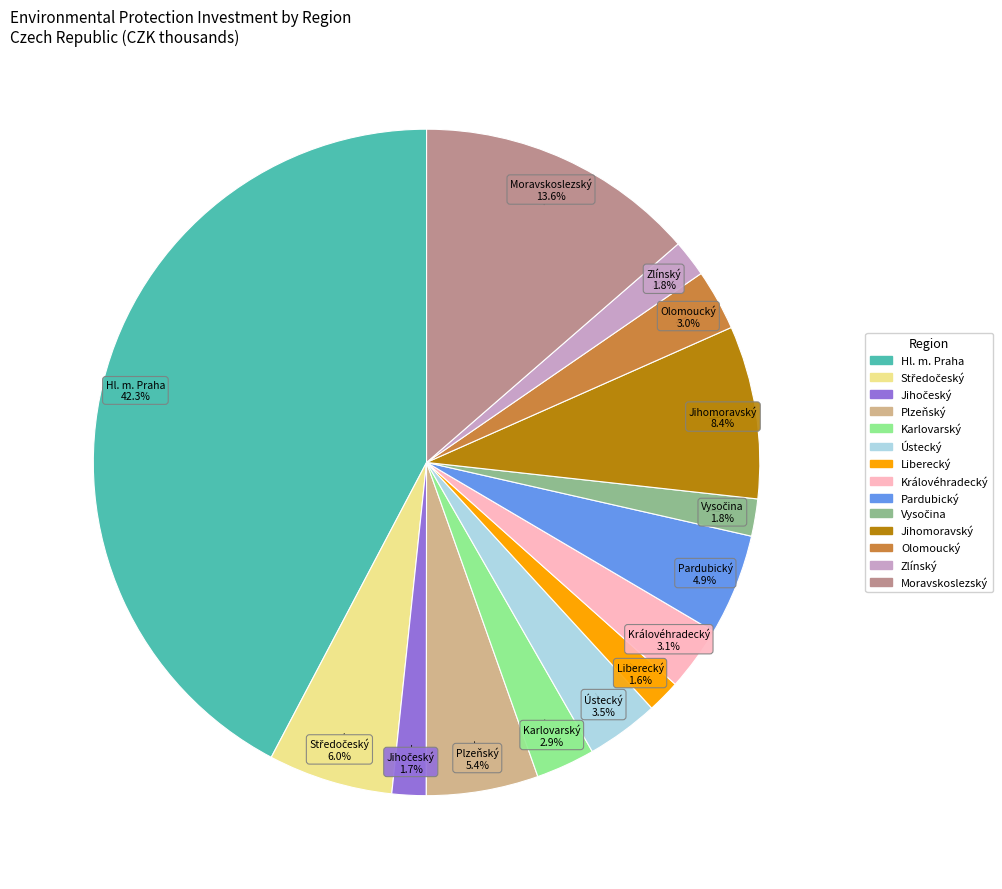

Is there a majority slice in this chart?

No